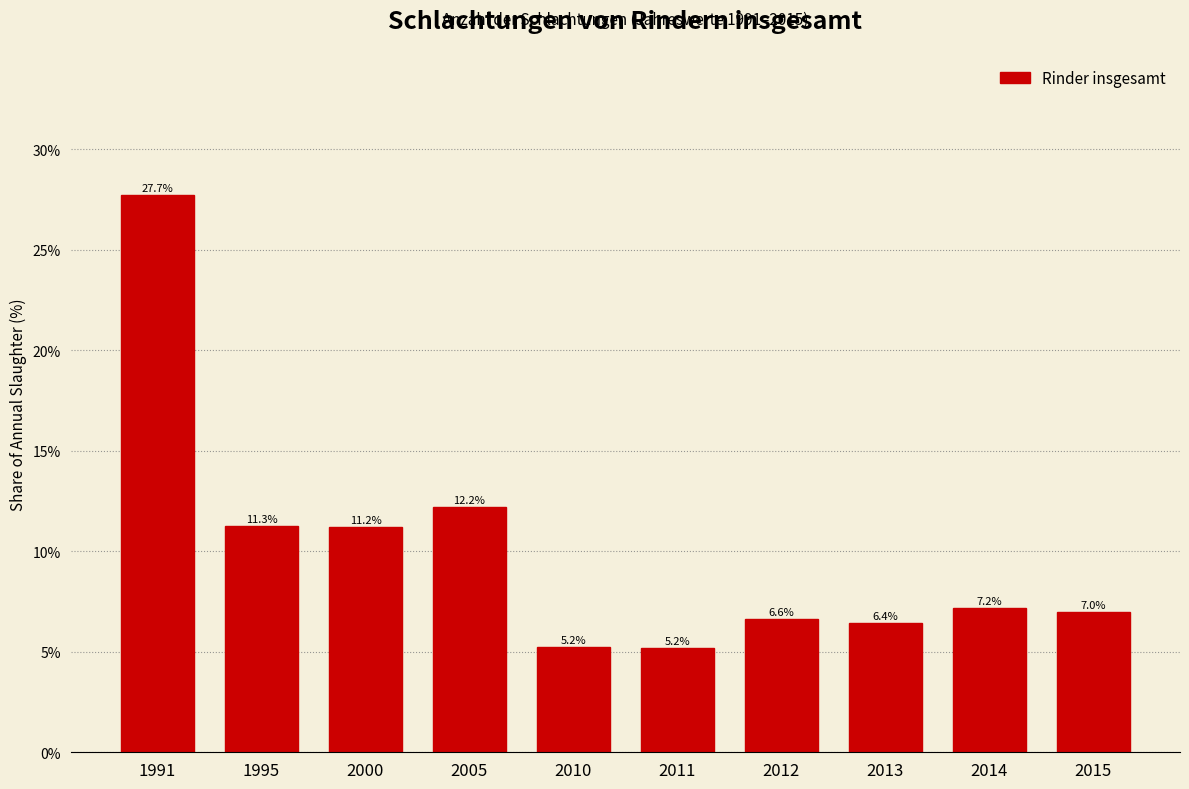

Reading left to right, extract all data points from this chart.

1991=27.7	1995=11.3	2000=11.2	2005=12.2	2010=5.2	2011=5.2	2012=6.6	2013=6.4	2014=7.2	2015=7.0